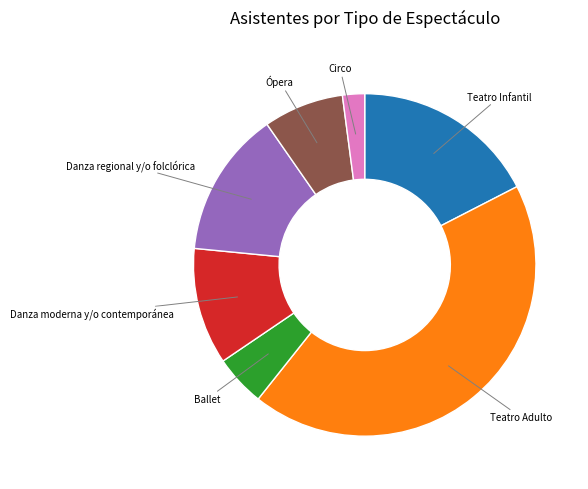

Is there a majority slice in this chart?

No